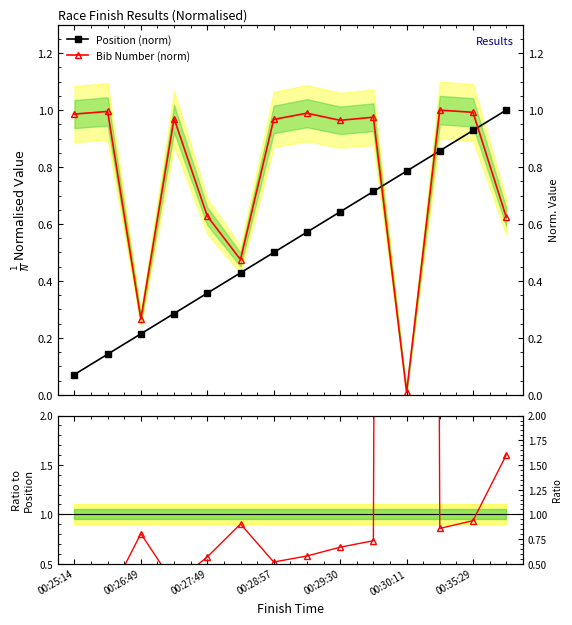

What is the greatest value displayed?

84.1